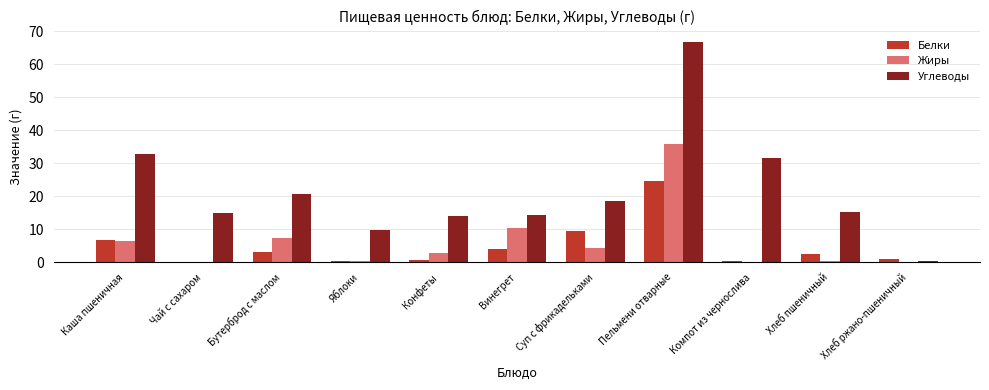

What is the spread (max minus min) of values at Конфеты?

13.2